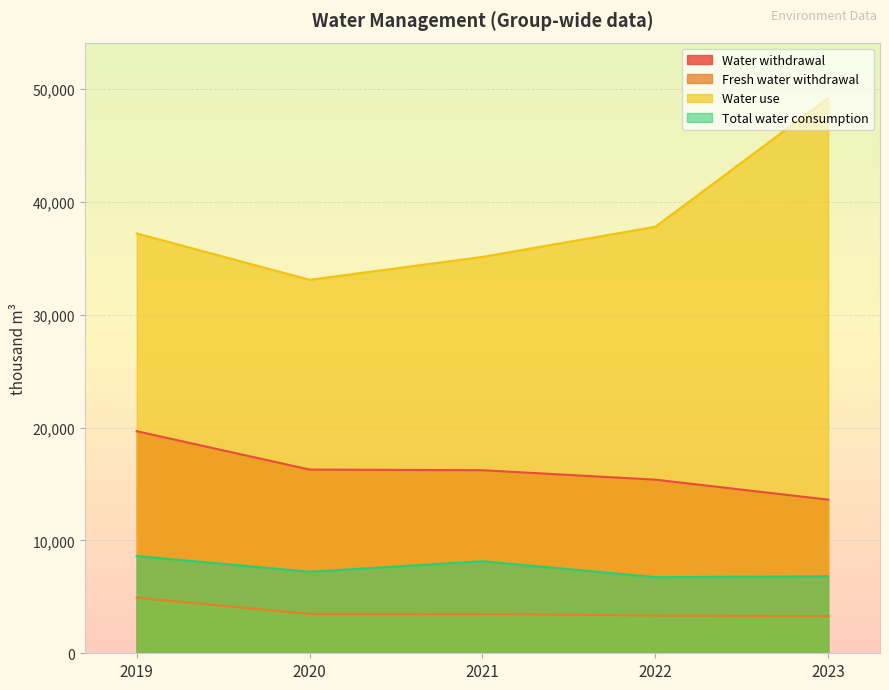

What is the difference between the maximum and minimum values in the Total water consumption series?

1872.0